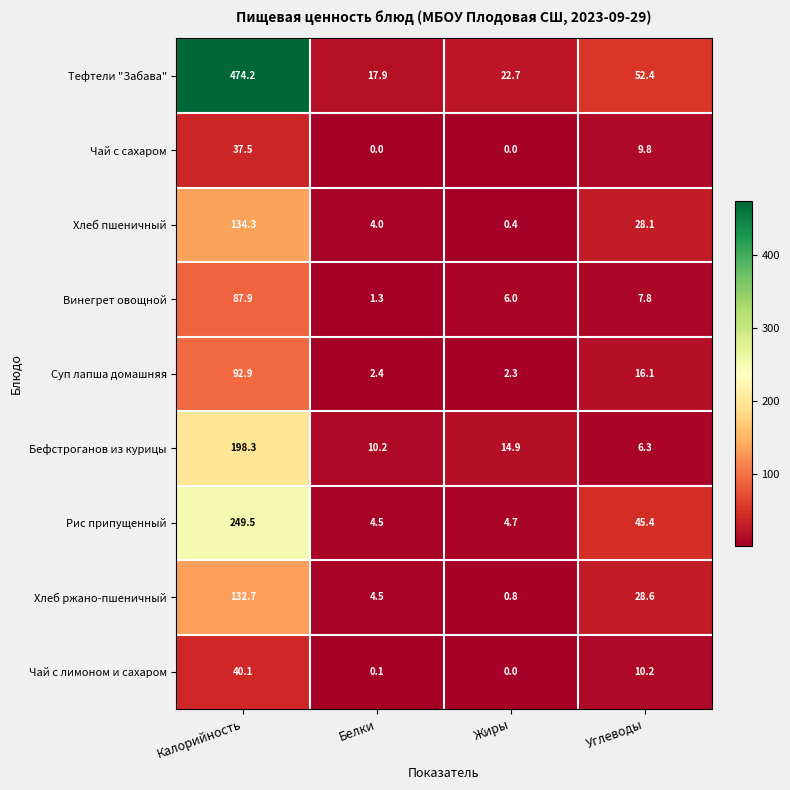

What is the approximate value of Чай с сахаром at Углеводы?

9.8